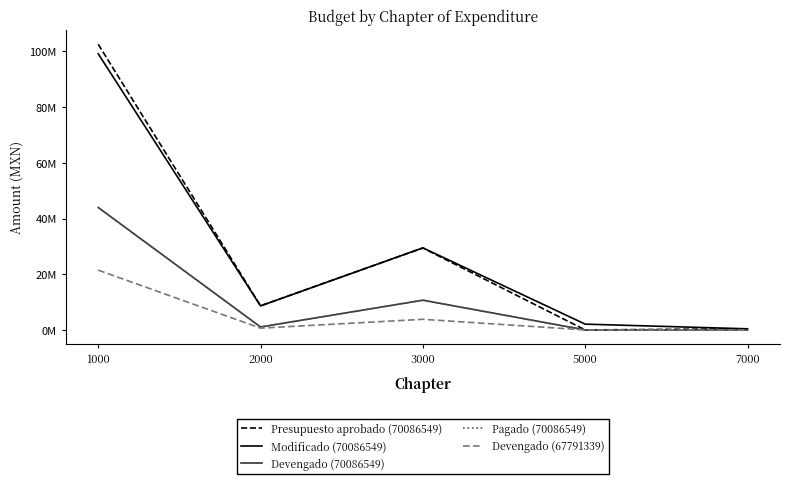

Does the chart have visible grid lines?

No